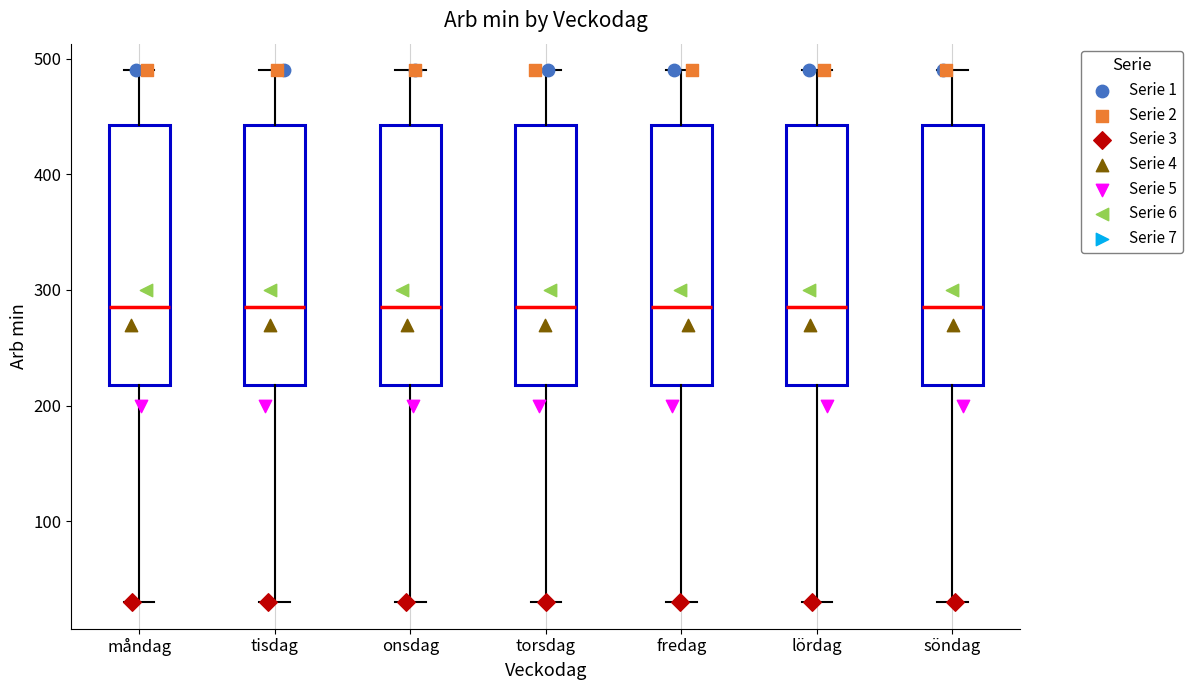

Reading left to right, read every box against the y-axis: the position of its median line, the range the box covers, and the ends of its whiskers. The values are not printed on the chart, so give them approximately, as read against the axis.

måndag: median 290, box 220 to 440, whiskers 30 to 490
tisdag: median 290, box 220 to 440, whiskers 30 to 490
onsdag: median 290, box 220 to 440, whiskers 30 to 490
torsdag: median 290, box 220 to 440, whiskers 30 to 490
fredag: median 290, box 220 to 440, whiskers 30 to 490
lördag: median 290, box 220 to 440, whiskers 30 to 490
söndag: median 290, box 220 to 440, whiskers 30 to 490